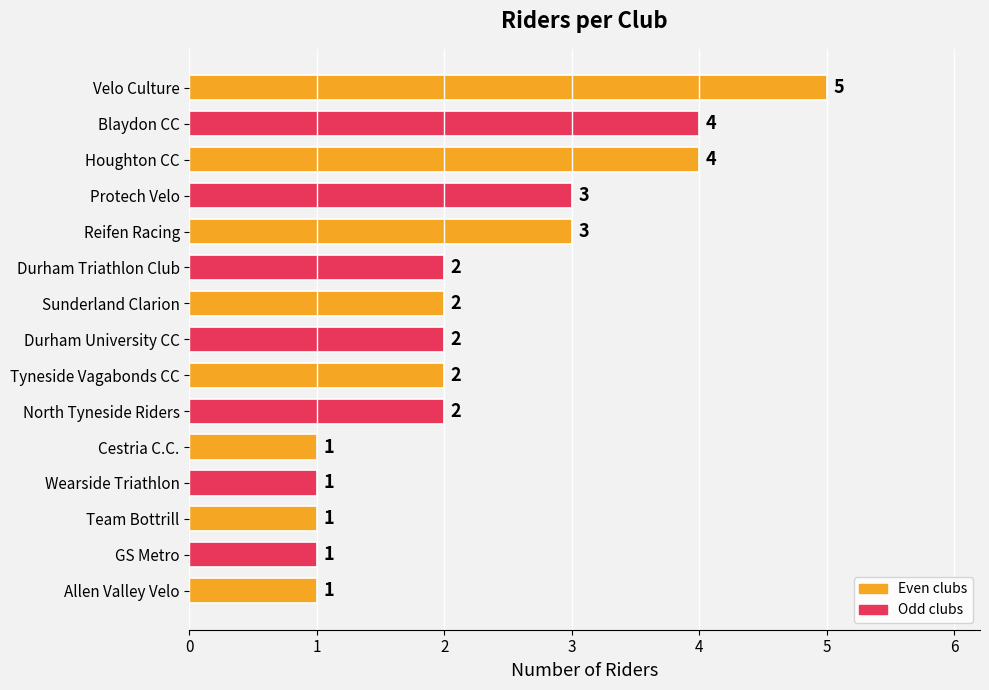

Reading bottom to top, transcribe all the data shown in this chart.

Allen Valley Velo=1	GS Metro=1	Team Bottrill=1	Wearside Triathlon=1	Cestria C.C.=1	North Tyneside Riders=2	Tyneside Vagabonds CC=2	Durham University CC=2	Sunderland Clarion=2	Durham Triathlon Club=2	Reifen Racing=3	Protech Velo=3	Houghton CC=4	Blaydon CC=4	Velo Culture=5